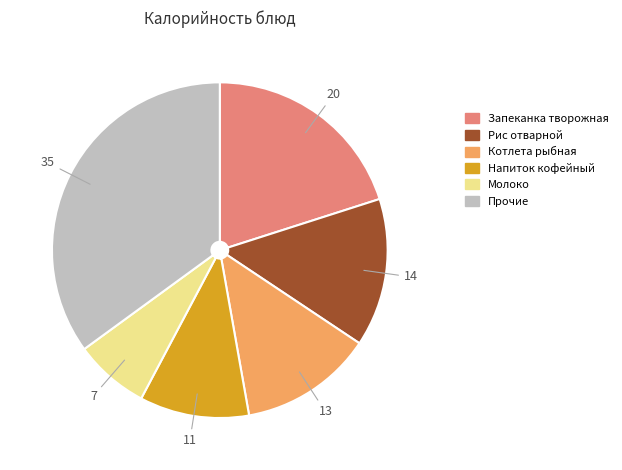

Does any single category account for the majority?

No